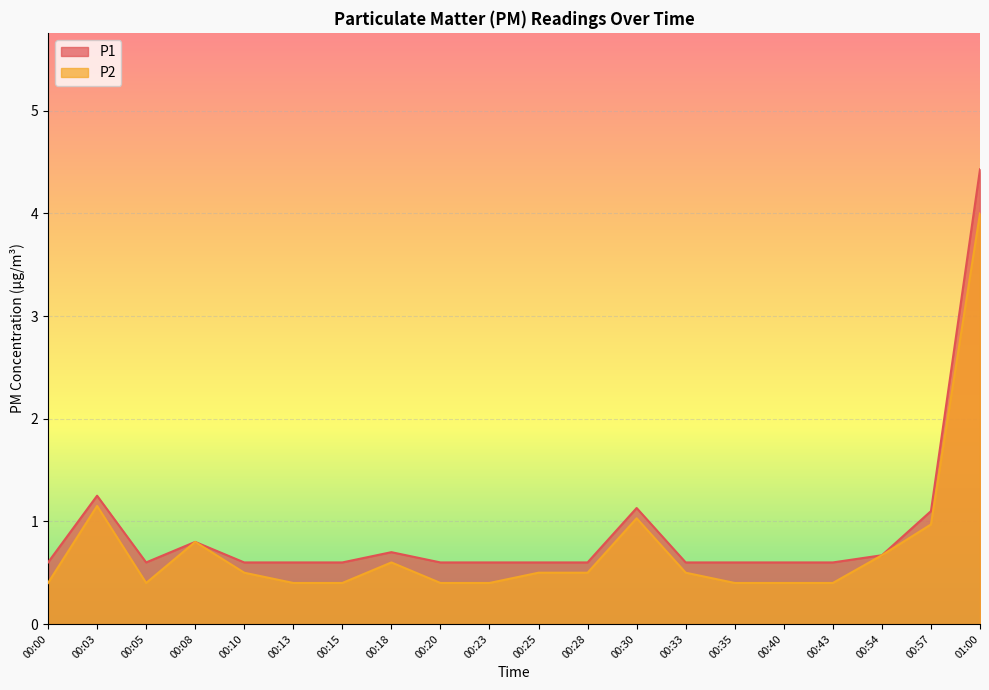

At which label does P1 reach its peak?

01:00